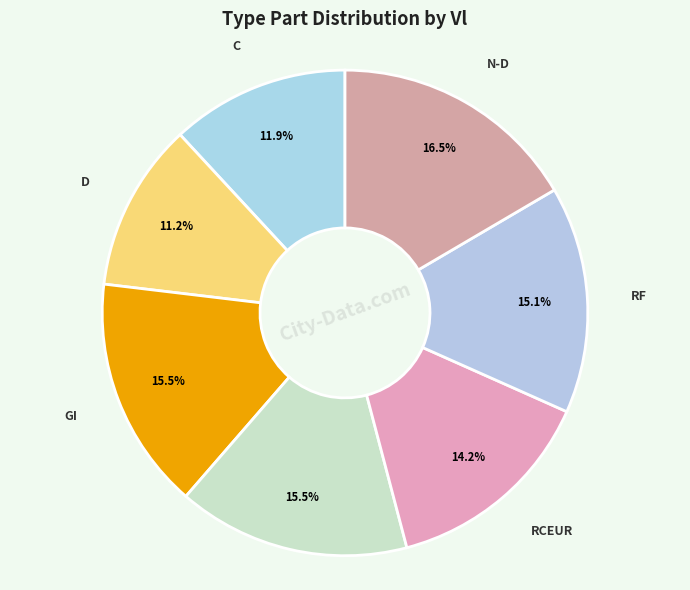

How many slices are in this pie chart?

7